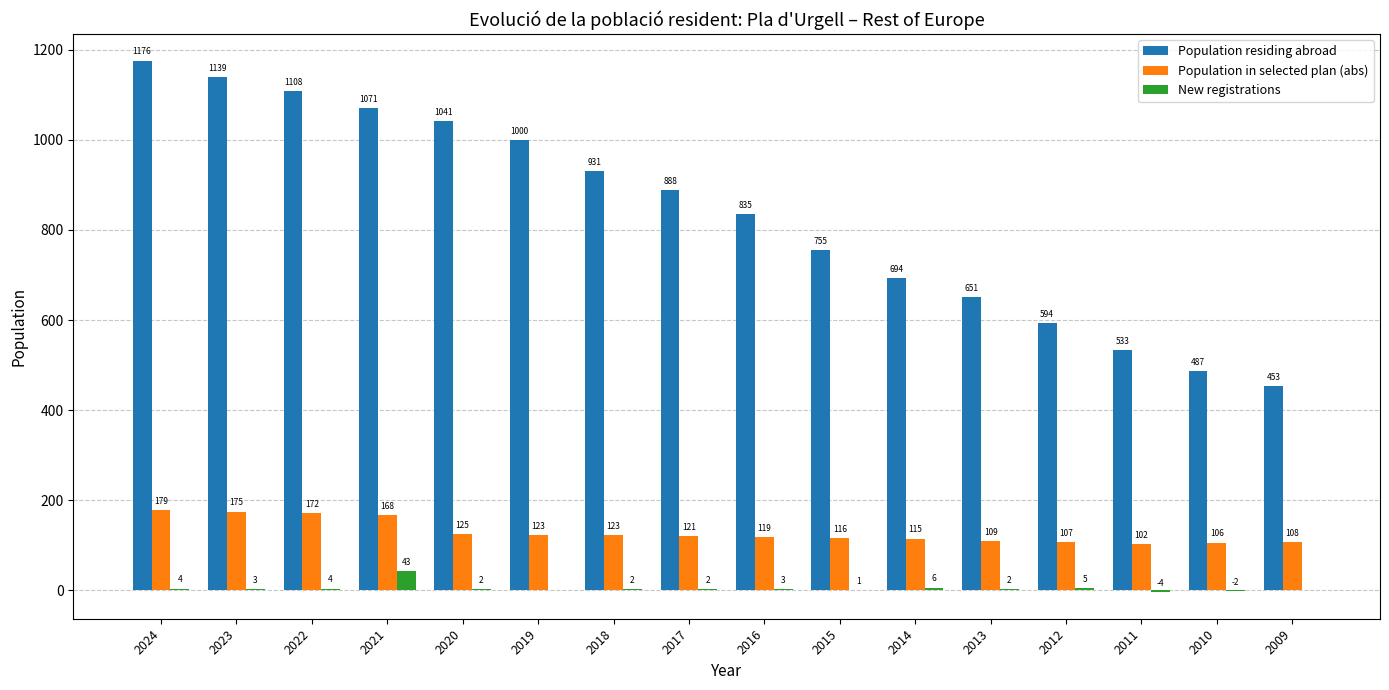

The value of Population in selected plan (abs) at 2019 is 123. True or false?

True